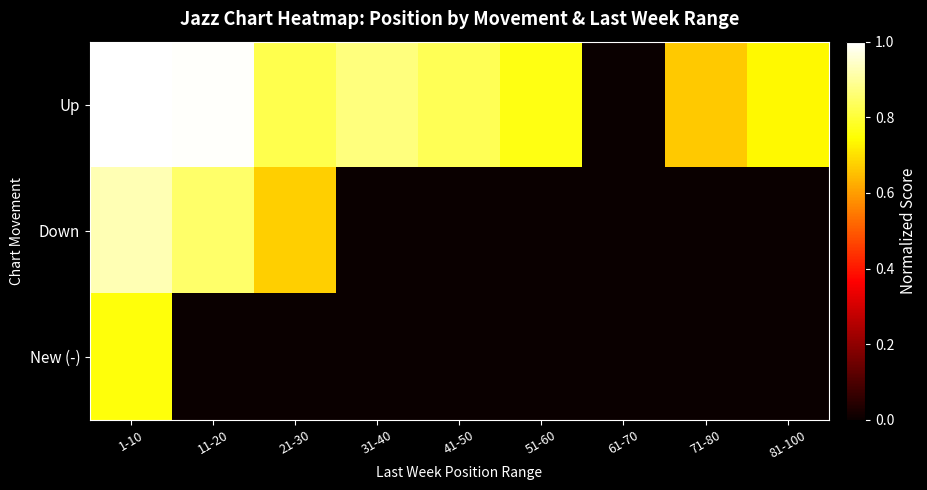

How many distinct data groups are displayed?

3